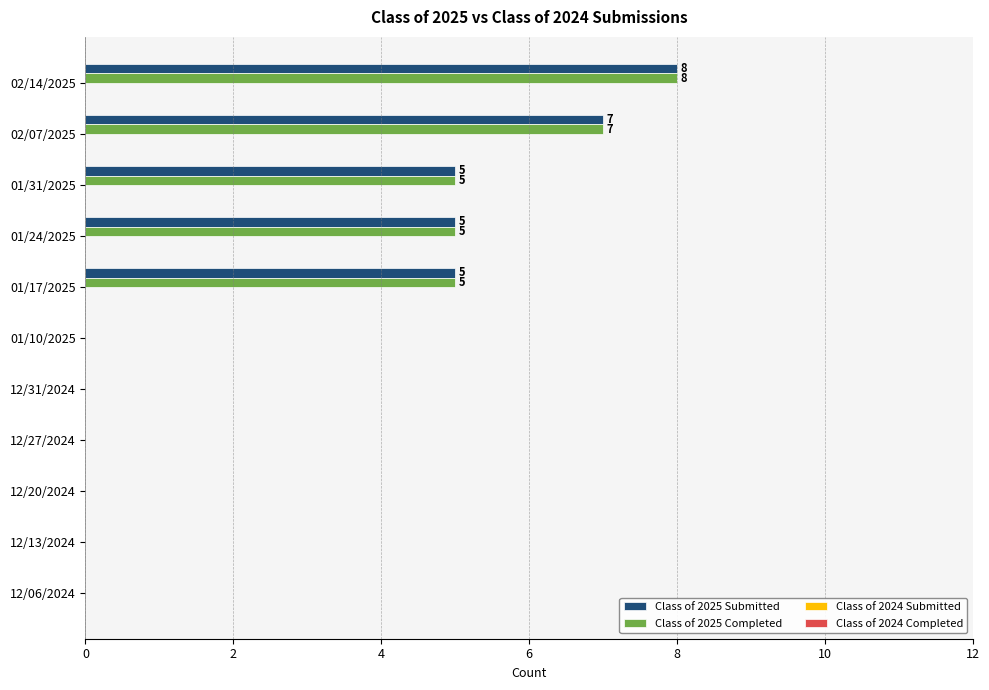

At which category is the sum across all series the highest?

02/14/2025